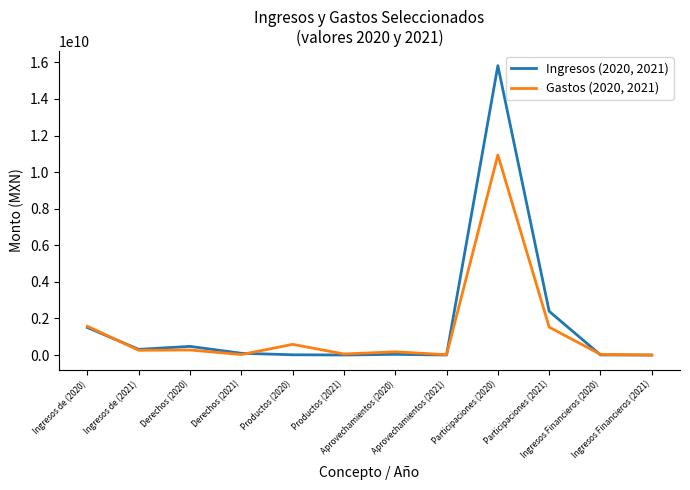

What position from the right is Productos (2020)?

8